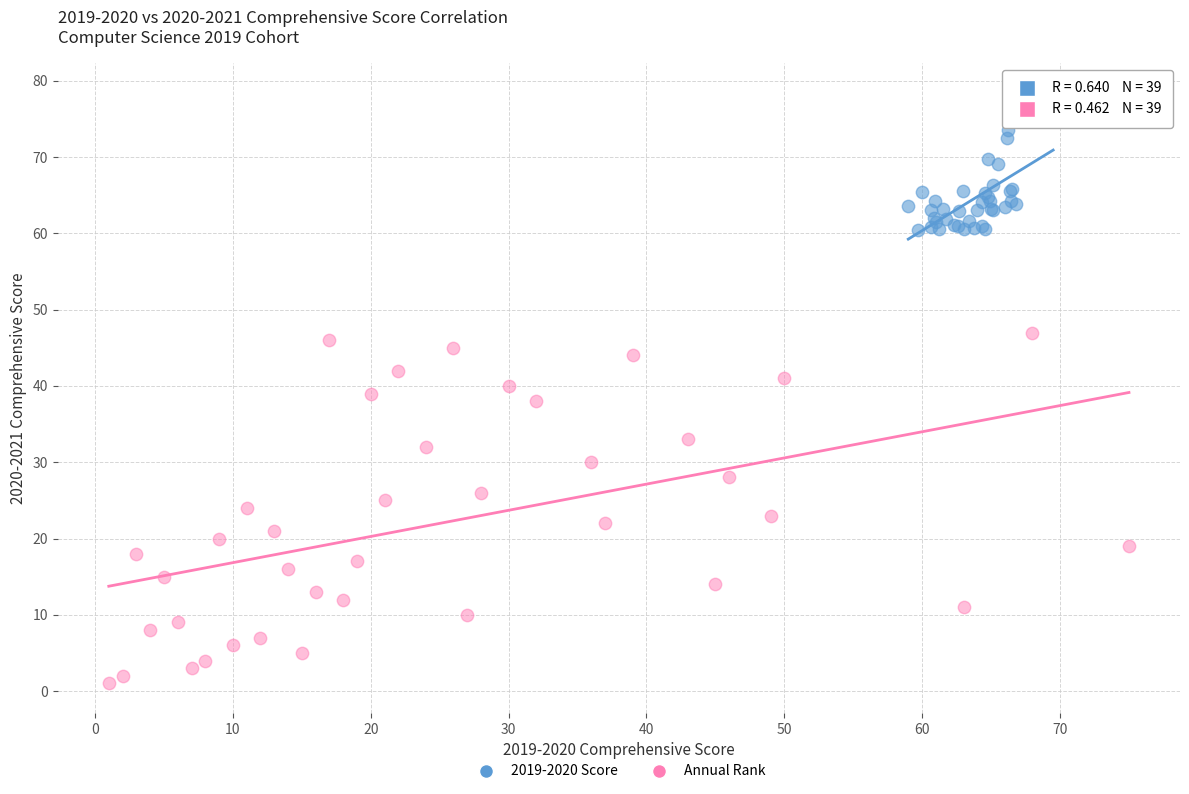

Which series contains the highest Y value?

2019-2020 Score